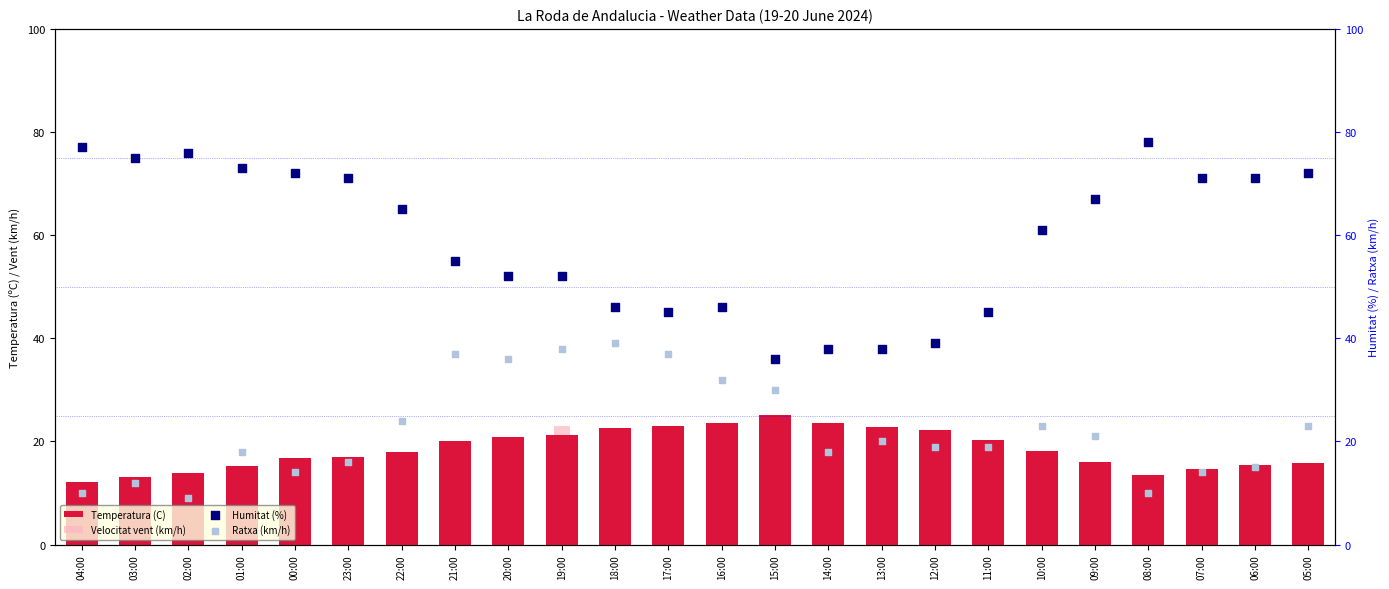

Which series contains the lowest Y value?

Velocitat vent (km/h)